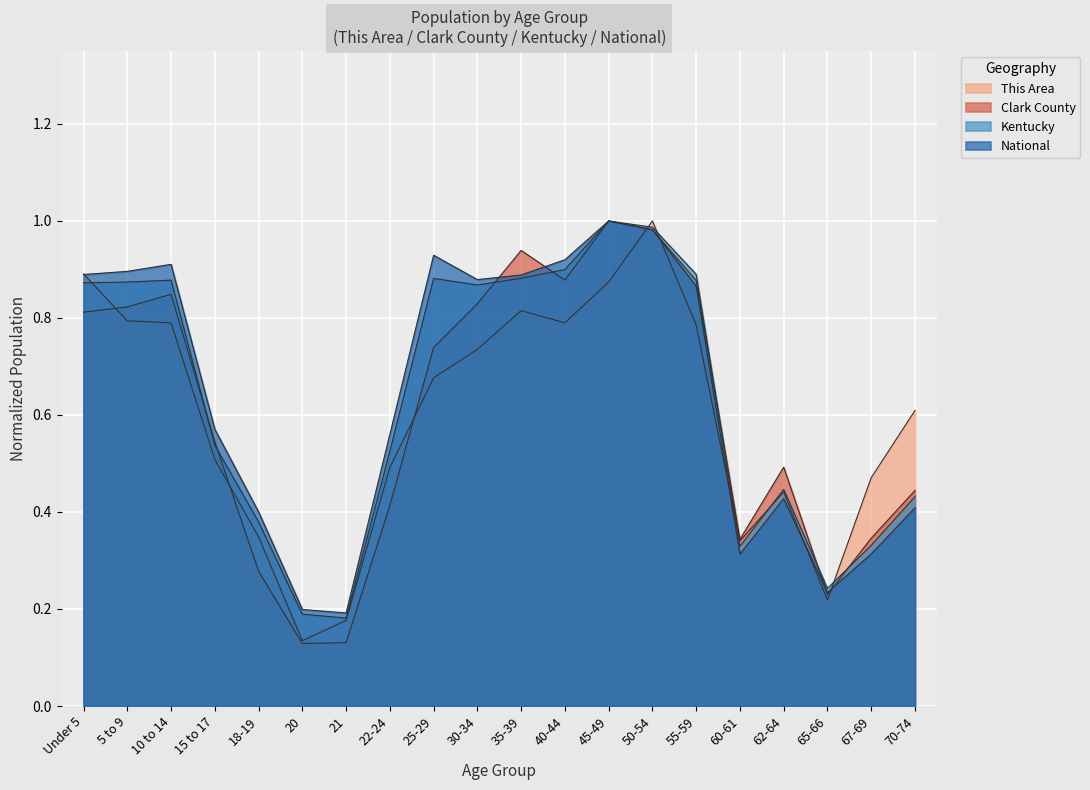

At which category does the chart reach its peak across all series?

50-54